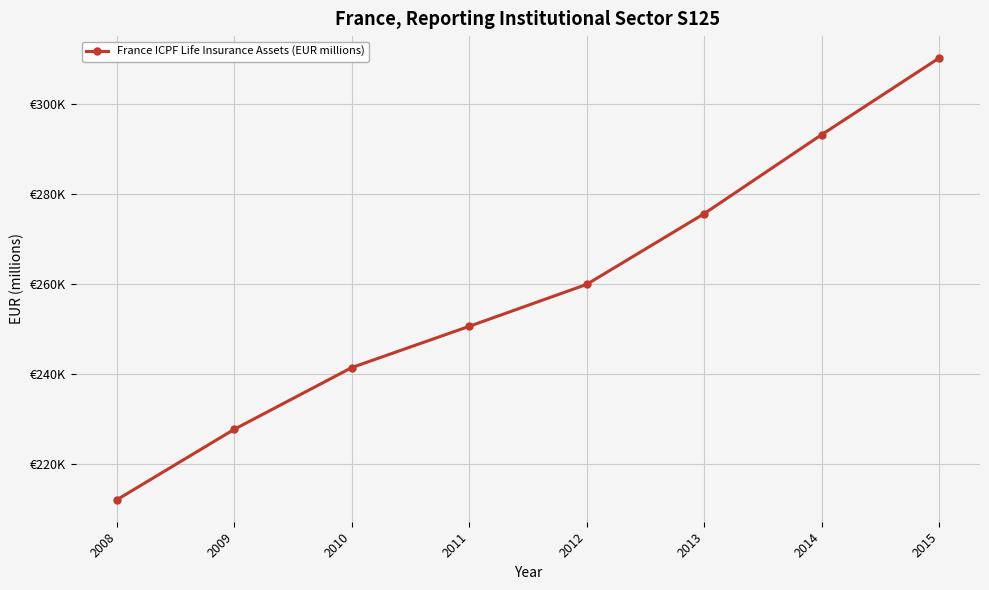

Rank the categories by value from highest to lowest.

2015, 2014, 2013, 2012, 2011, 2010, 2009, 2008